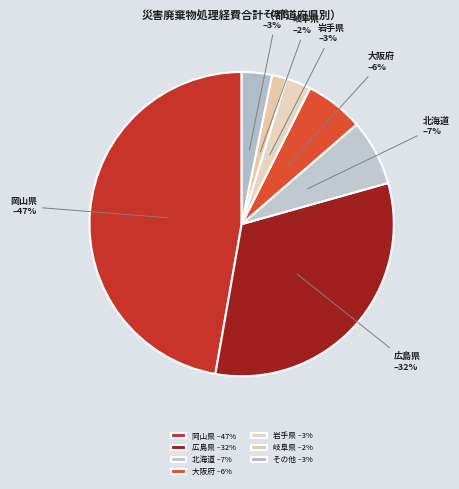

Is the sum of 大阪府 and 北海道 greater than half?

No